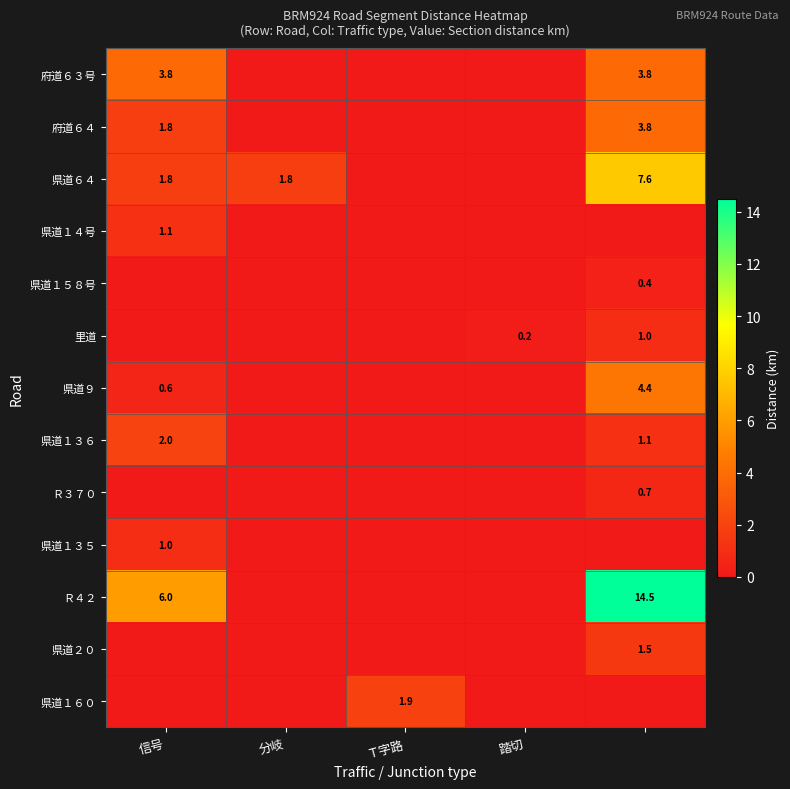

What is the difference between the highest and lowest values at 踏切?

0.2